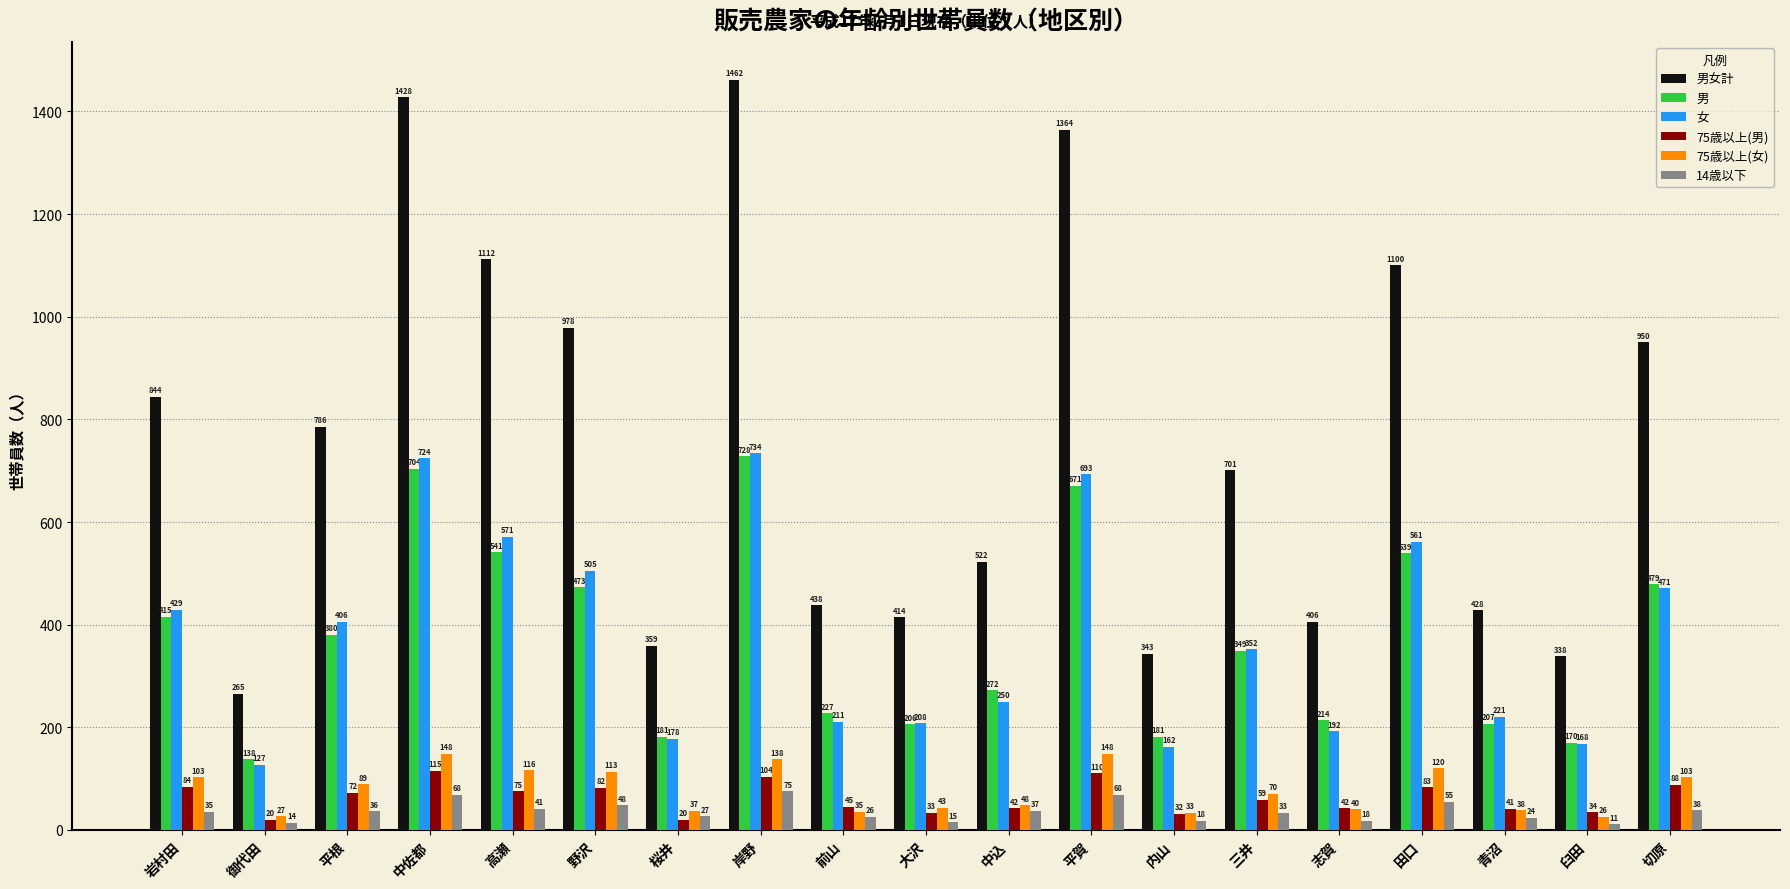

What are all the series names shown in the legend?

男女計, 男, 女, 75歳以上(男), 75歳以上(女), 14歳以下